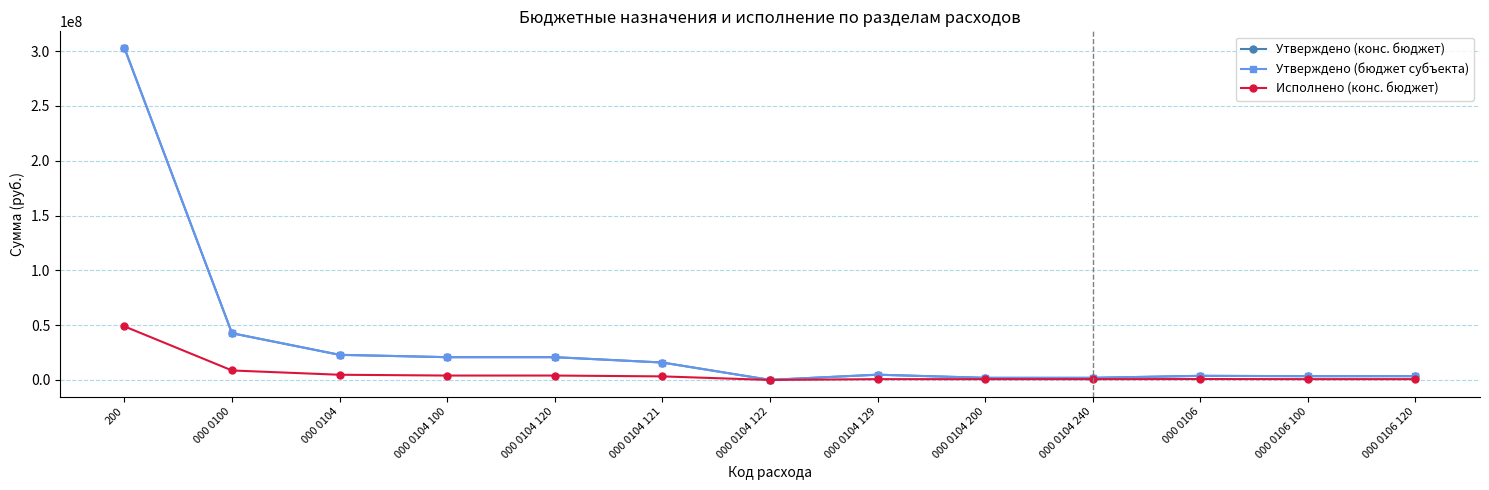

Is this an area chart (filled region under the line)?

No